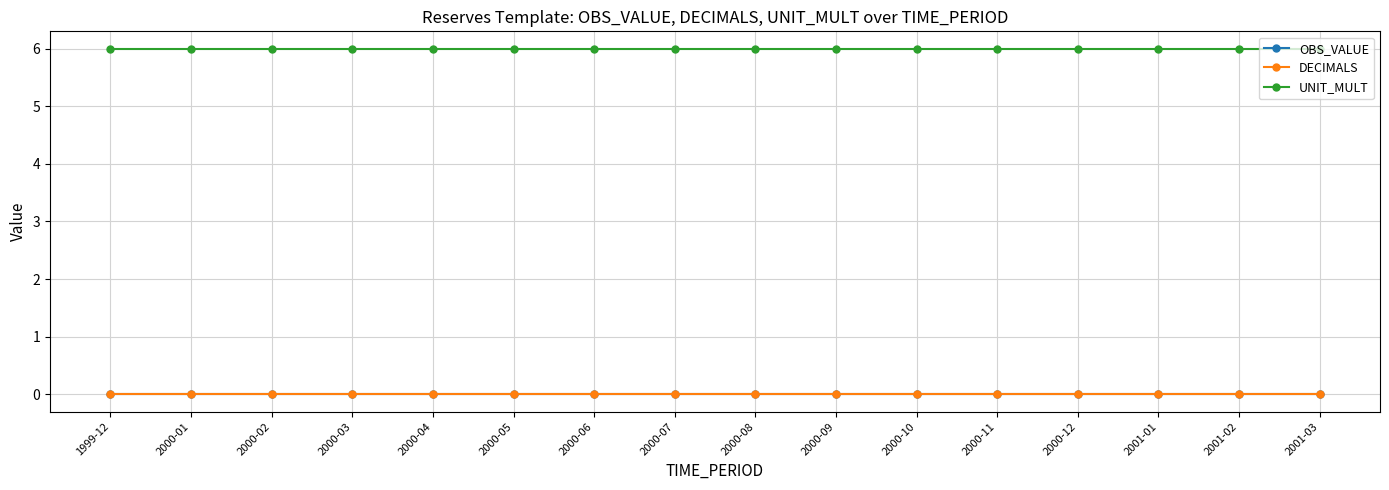

True or false: DECIMALS has more than 0 points higher than both neighbors.

False